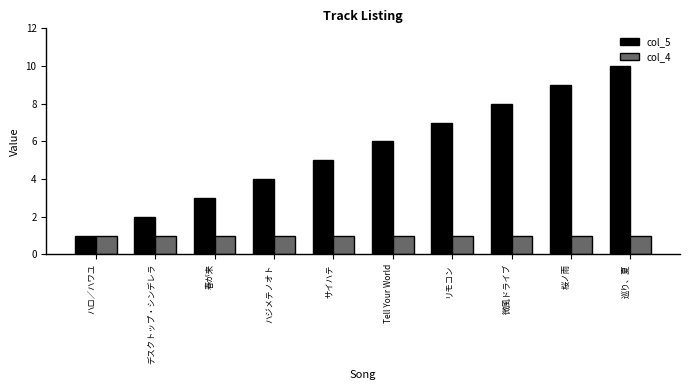

Reading left to right, list all the values displayed in this chart.

col_5: 1	2	3	4	5	6	7	8	9	10
col_4: 1	1	1	1	1	1	1	1	1	1